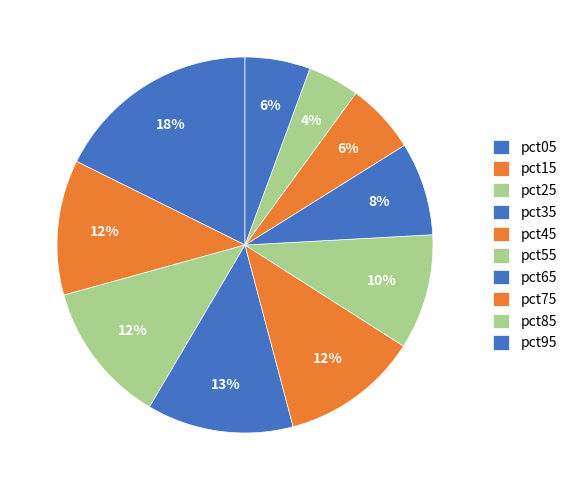

What portion of the pie excludes pct25?

87.8%